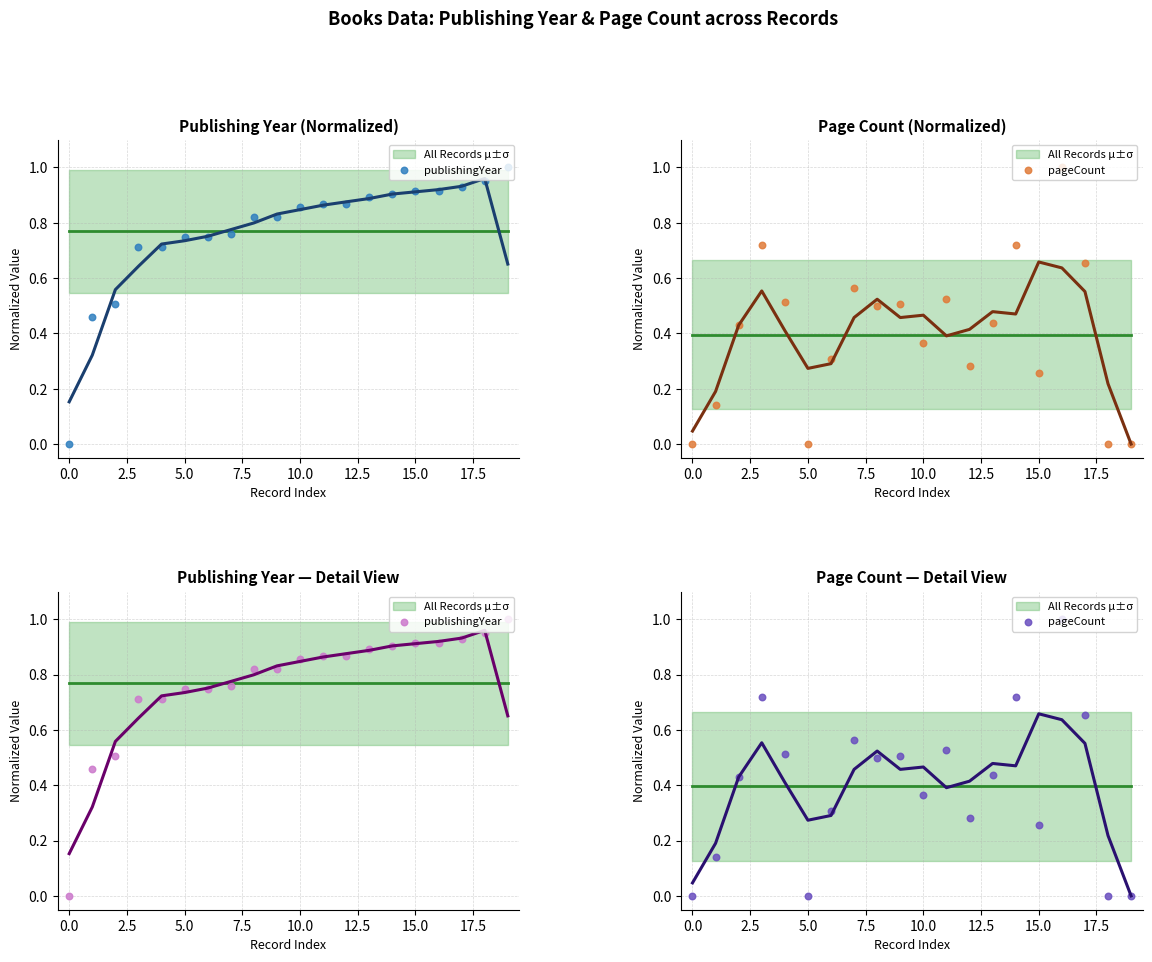

At how many categories does at least one series exceed 0?

19